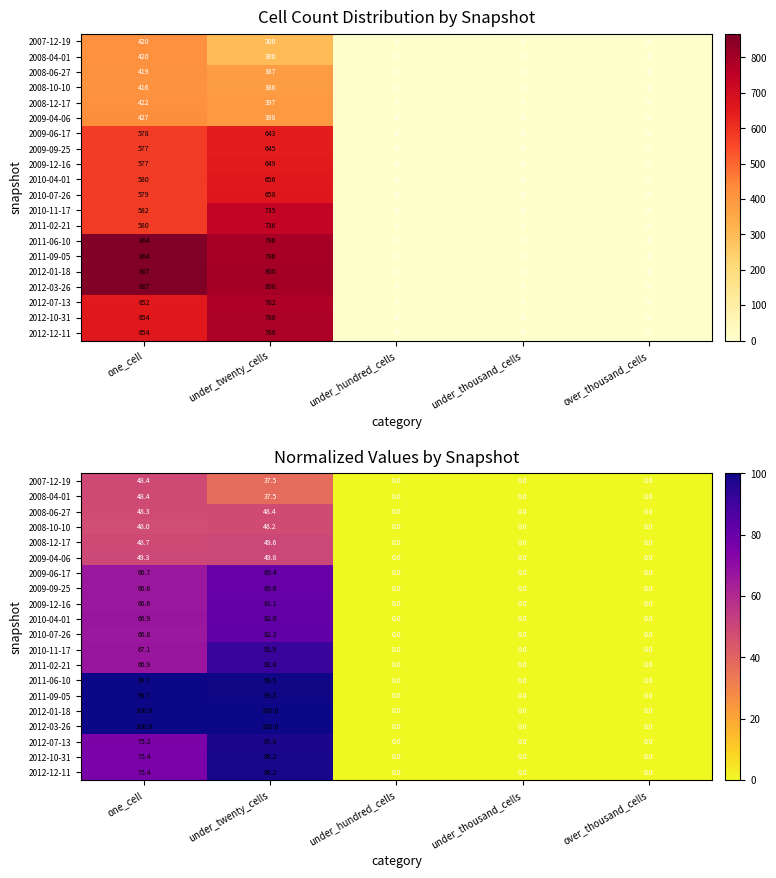

How many data points does each series have?

5